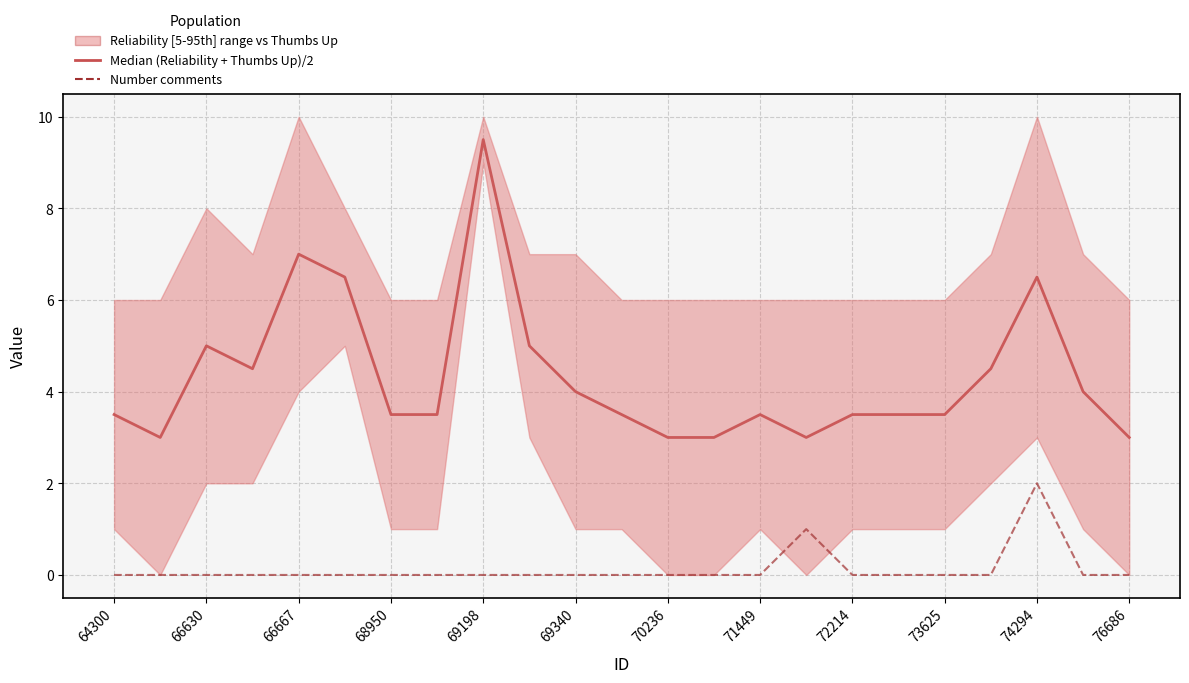

What value does the Median (Reliability + Thumbs Up)/2 series have at 73625?

3.5